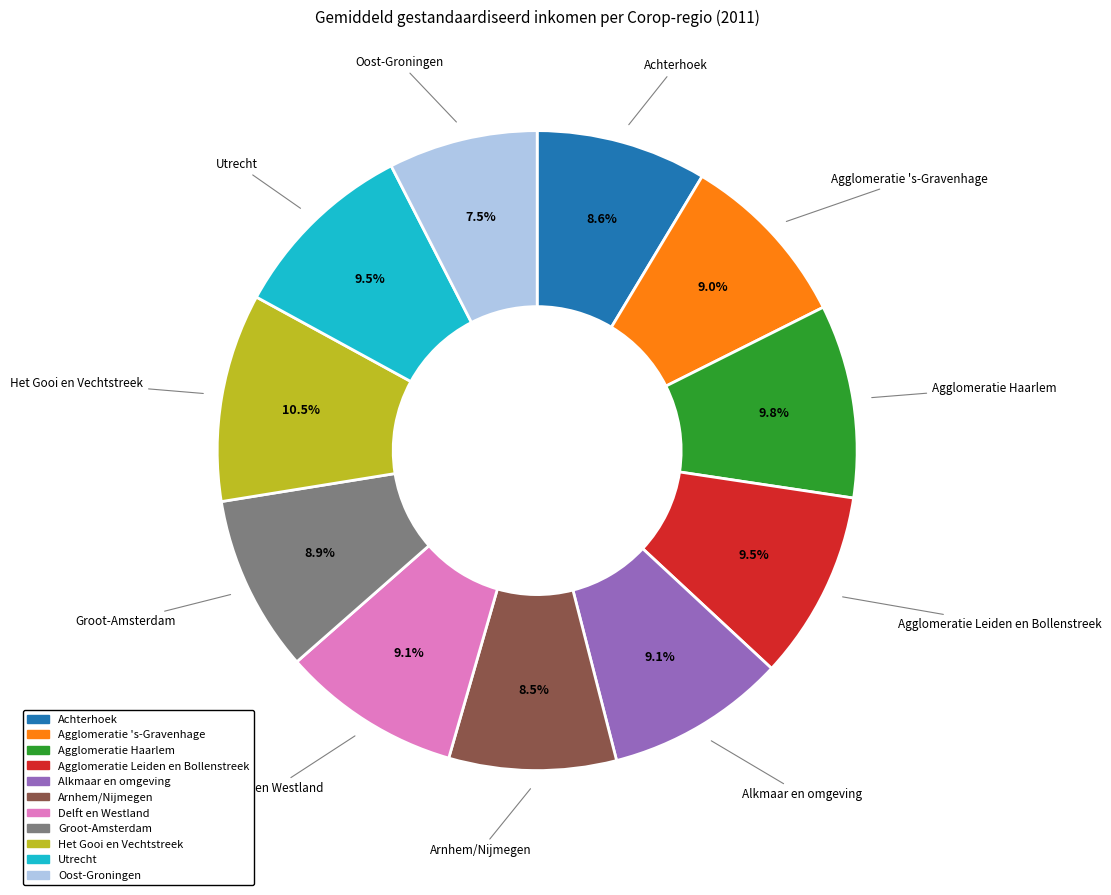

Between Het Gooi en Vechtstreek and Arnhem/Nijmegen, which is larger?

Het Gooi en Vechtstreek